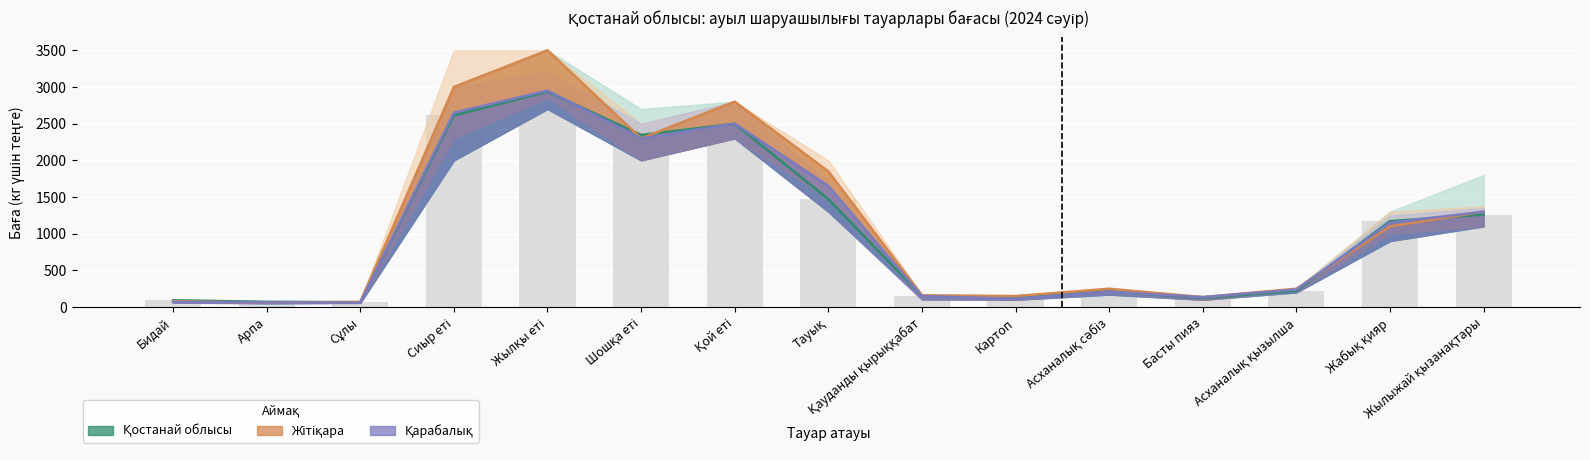

What is the sum of the Қарабалық values at Қой еті and Арпа?

2563